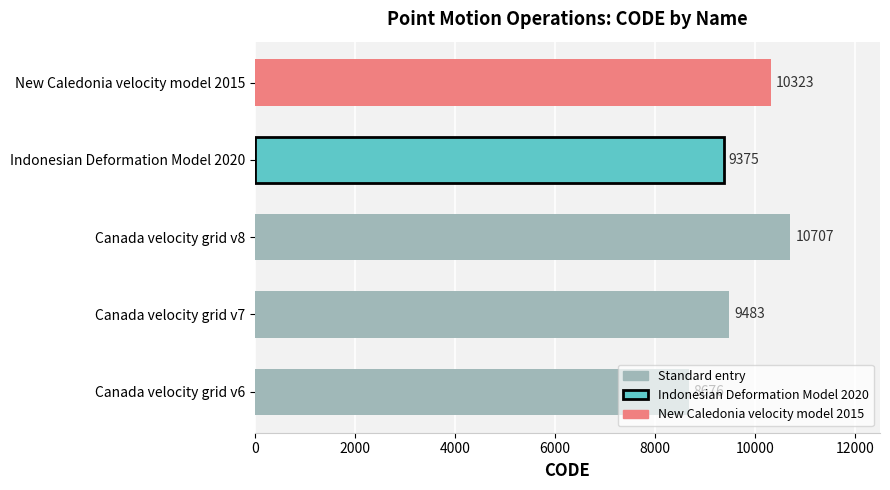

What is the minimum value shown in the chart?

8676